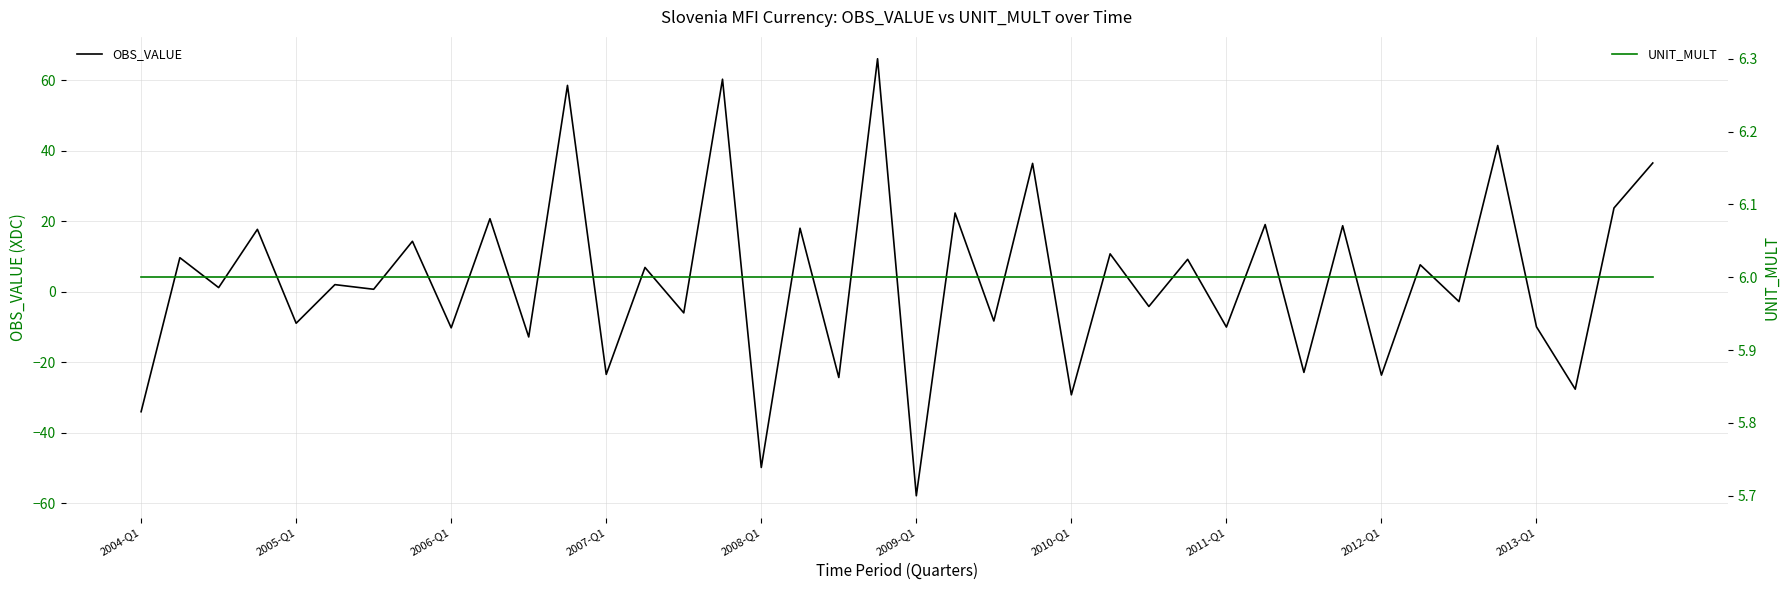

Which series ends up on top after the final intersection of OBS_VALUE and UNIT_MULT?

OBS_VALUE